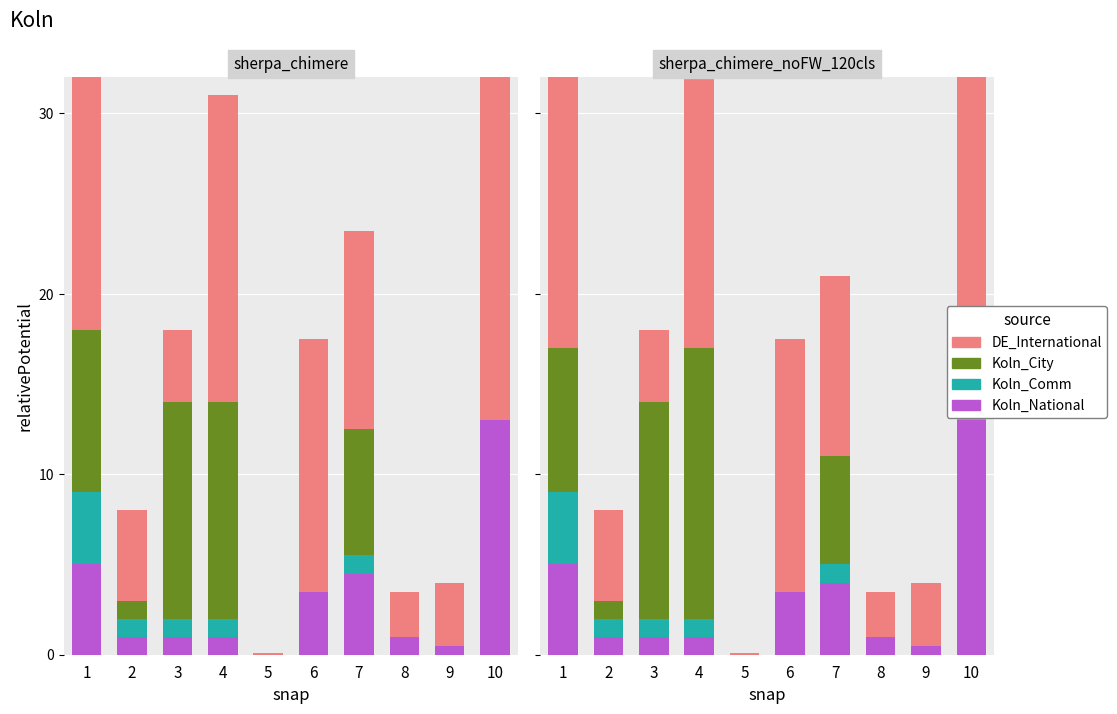

Is it true that Koln_National equals 0.5 at 8?

False